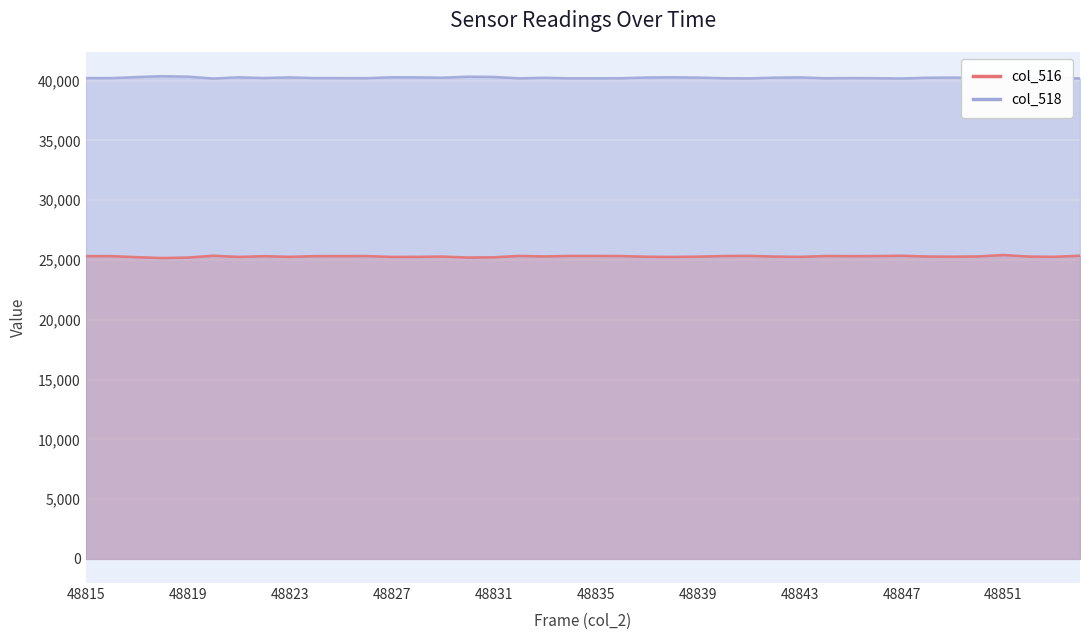

Is it true that col_518 equals 40237 at 48850?

True